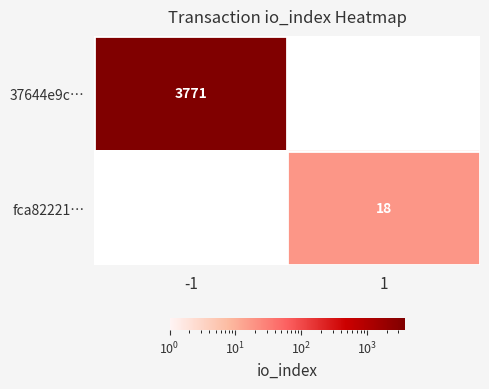

True or false: fca82221… has a value of 31 at 1.

False